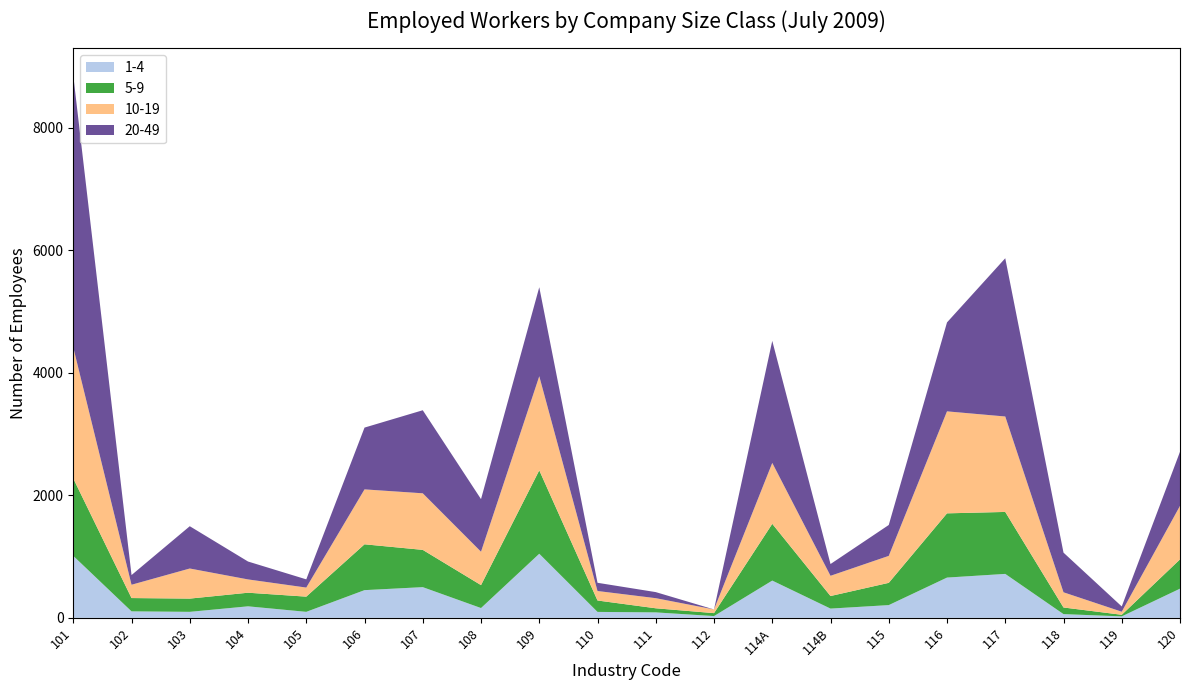

Reading right to left, what are all the values shown in this chart?

1-4: 476	24	61	717	657	208	151	608	29	89	97	1046	160	501	452	98	188	98	106	1011
5-9: 478	26	108	1011	1048	363	205	926	48	67	186	1361	374	608	748	248	222	216	217	1263
10-19: 873	50	248	1557	1664	440	330	994	60	165	155	1535	545	923	896	148	217	491	217	2138
20-49: 883	86	647	2582	1451	504	192	1991	0	99	134	1452	858	1355	1008	134	292	690	158	4435